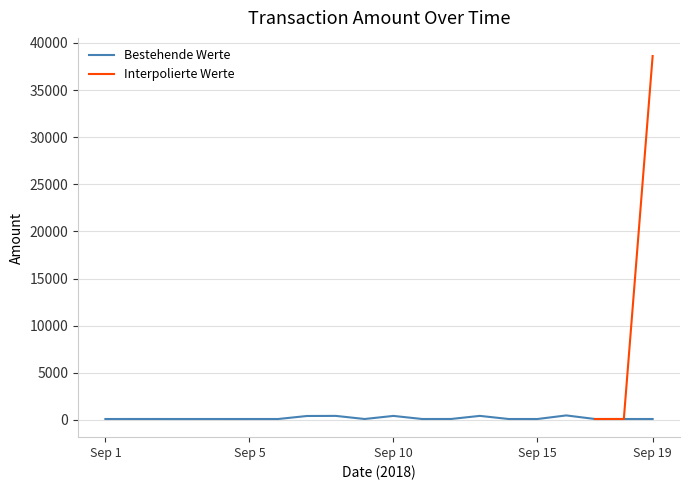

What is the smallest value displayed?

100.1